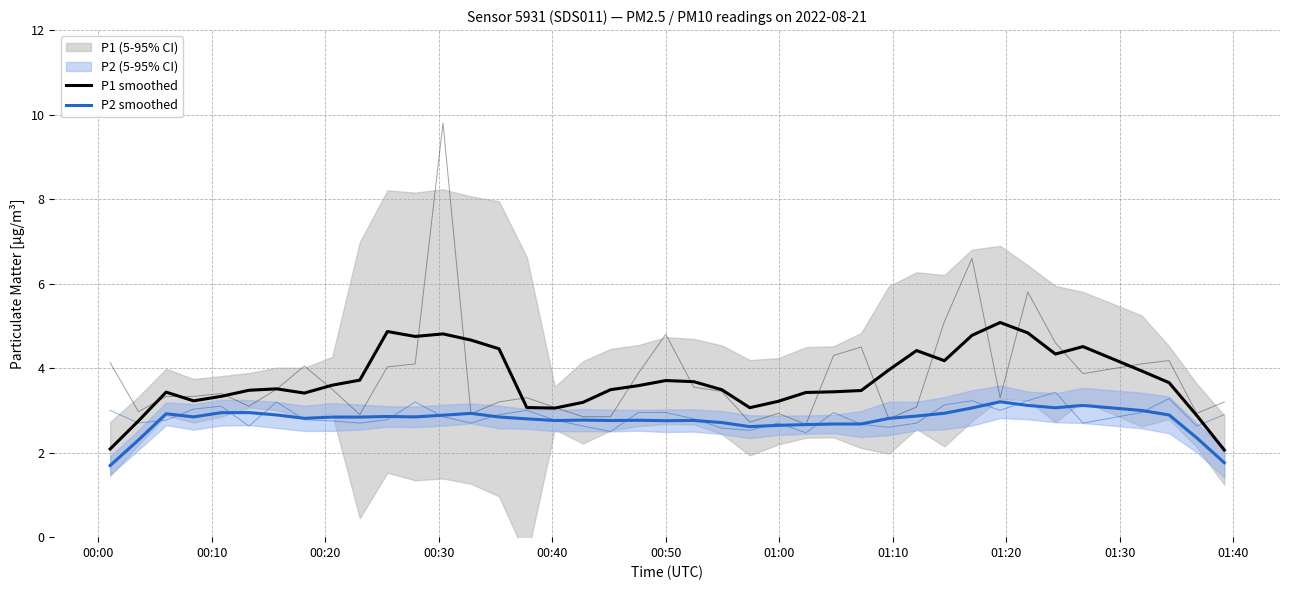

True or false: P1 smoothed and P2 smoothed intersect in this chart.

False